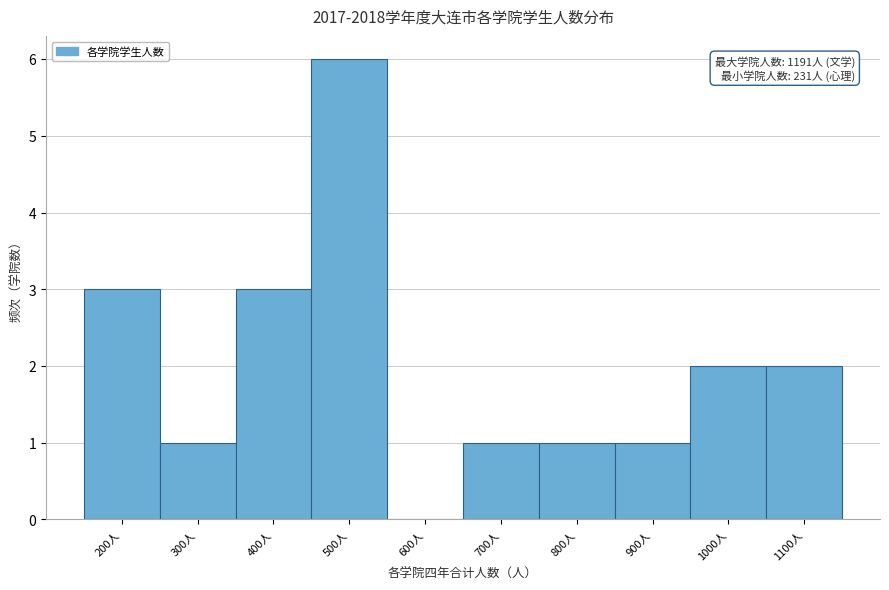

Reading left to right, what are all the values shown in this chart?

200人=3	300人=1	400人=3	500人=6	600人=0	700人=1	800人=1	900人=1	1000人=2	1100人=2